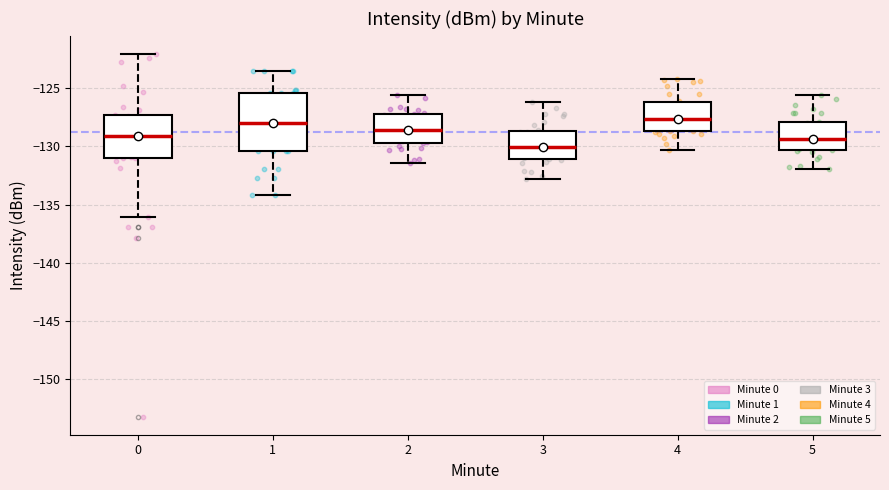

Reading left to right, transcribe this box plot: for each box, give where its median line is, the range the box spans, and where its two whiskers end, as read against the y-axis. The values are not printed on the chart, so give them approximately, as read against the axis.

0: median -129.0, box -131.0 to -127.5, whiskers -136.0 to -122.0
1: median -128.0, box -130.5 to -125.5, whiskers -134.0 to -123.5
2: median -128.5, box -129.5 to -127.0, whiskers -131.5 to -125.5
3: median -130.0, box -131.0 to -128.5, whiskers -133.0 to -126.0
4: median -127.5, box -128.5 to -126.0, whiskers -130.5 to -124.0
5: median -129.5, box -130.5 to -128.0, whiskers -132.0 to -125.5